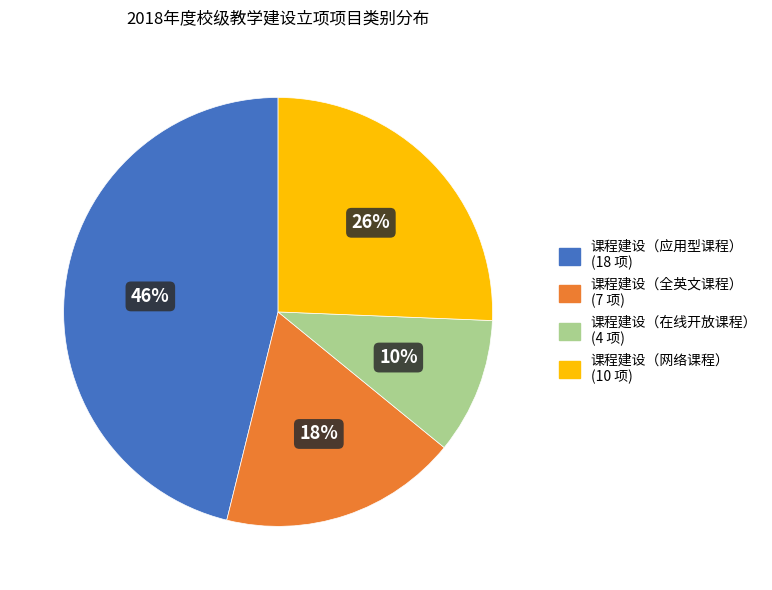

How many slices are in this pie chart?

4